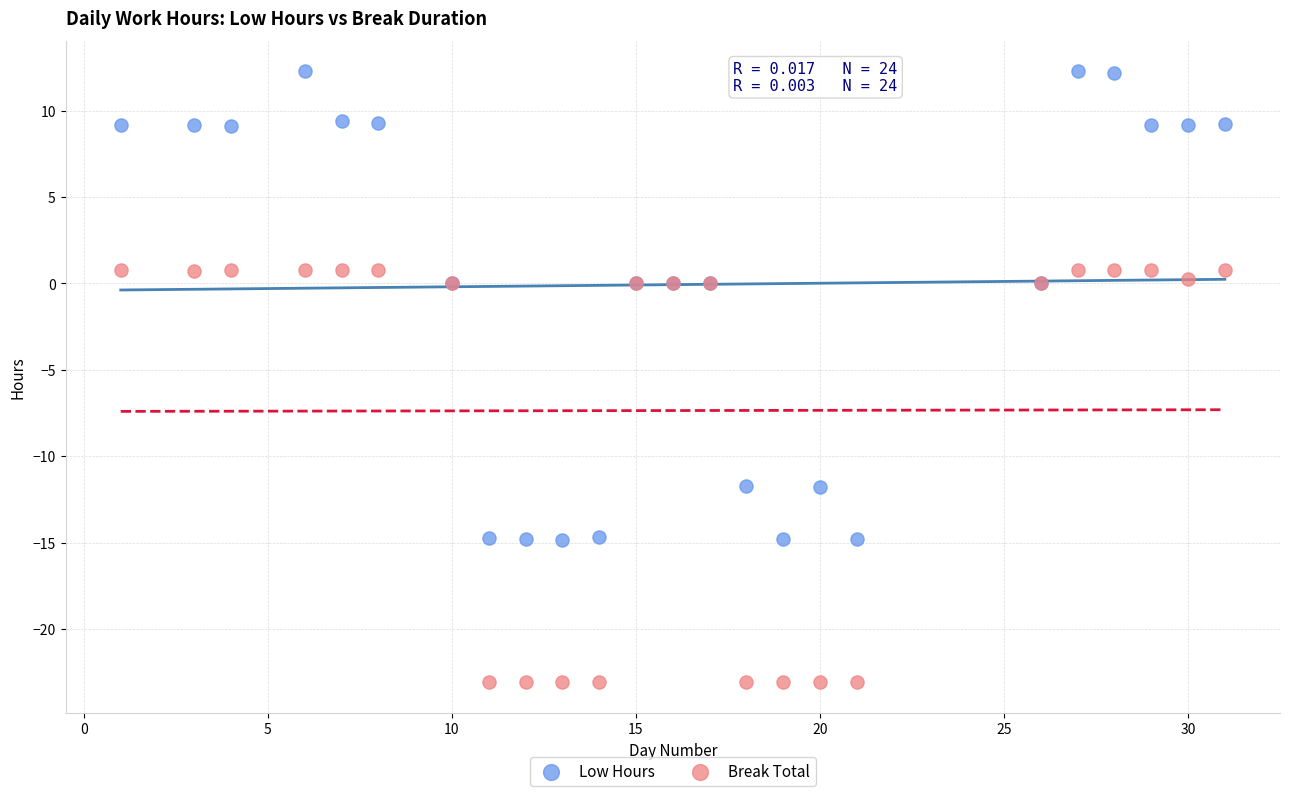

Which series contains the lowest Y value?

Break Total